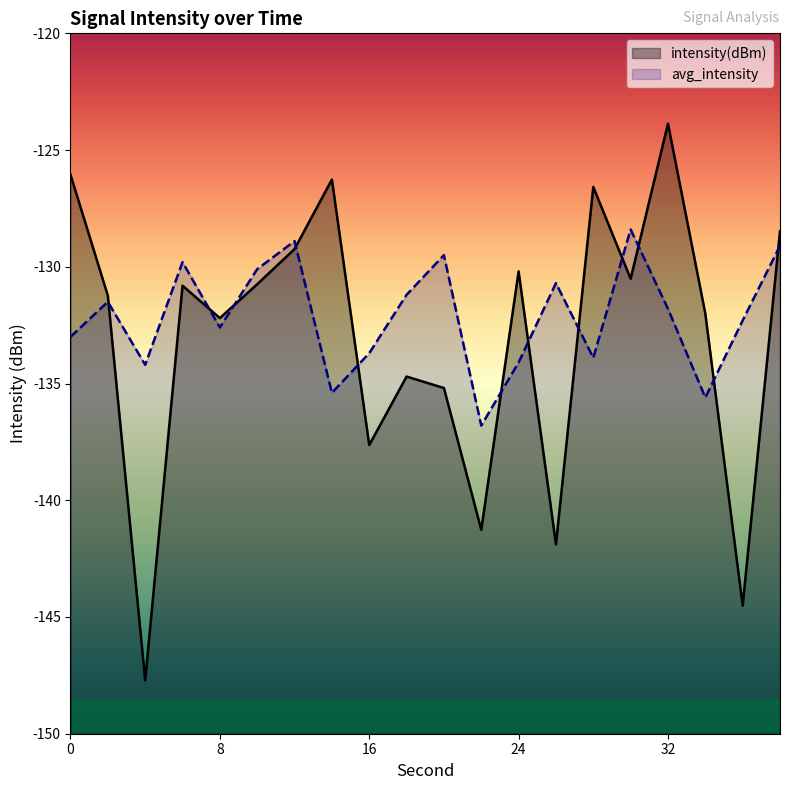

Which series ends up on top after the final intersection of intensity(dBm) and avg_intensity?

intensity(dBm)